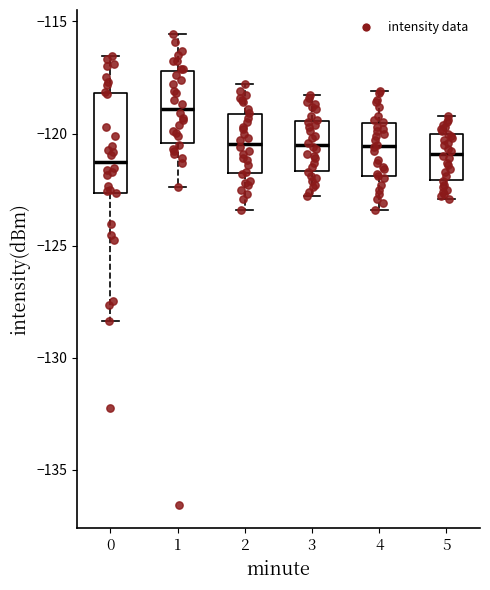

Reading left to right, transcribe this box plot: for each box, give where its median line is, the range the box spans, and where its two whiskers end, as read against the y-axis. The values are not printed on the chart, so give them approximately, as read against the axis.

0: median -121.0, box -122.5 to -118.0, whiskers -128.5 to -116.5
1: median -119.0, box -120.5 to -117.0, whiskers -122.5 to -115.5
2: median -120.5, box -122.0 to -119.0, whiskers -123.5 to -118.0
3: median -120.5, box -121.5 to -119.5, whiskers -123.0 to -118.5
4: median -120.5, box -122.0 to -119.5, whiskers -123.5 to -118.0
5: median -121.0, box -122.0 to -120.0, whiskers -123.0 to -119.0